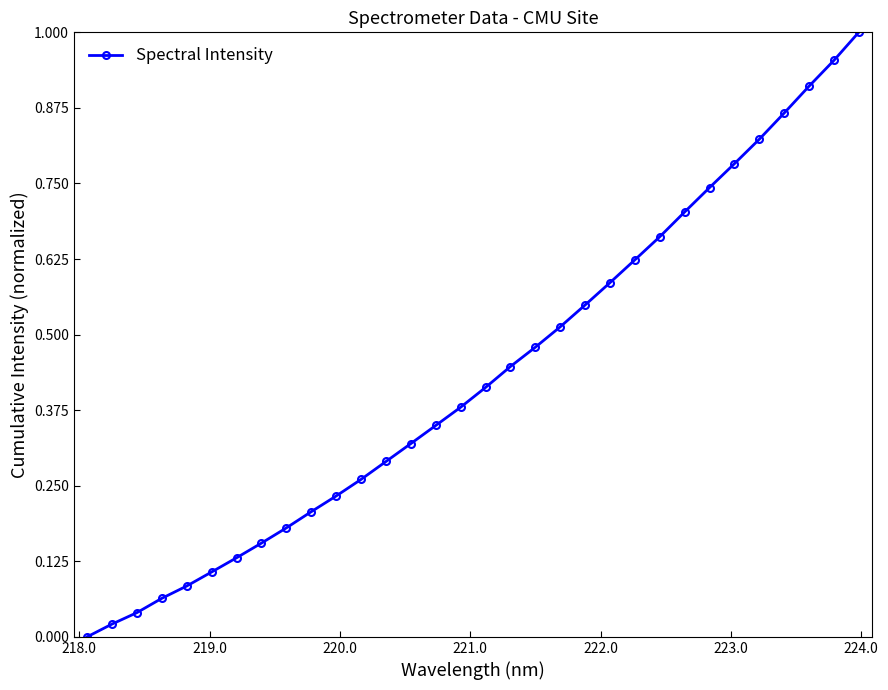

True or false: the data has more than 1 interior local peaks.

False